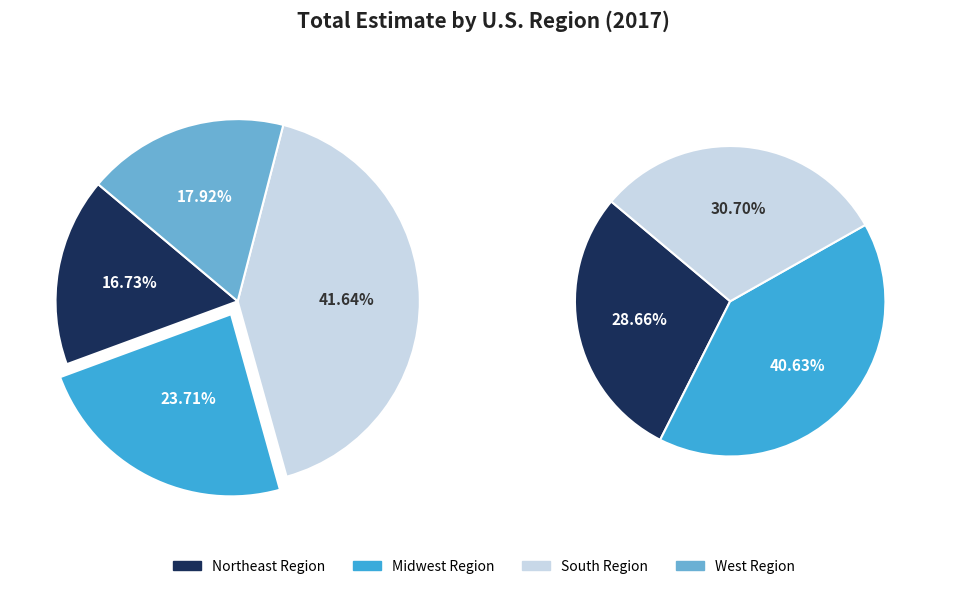

To the nearest percent, what is the average slice percentage?

25%